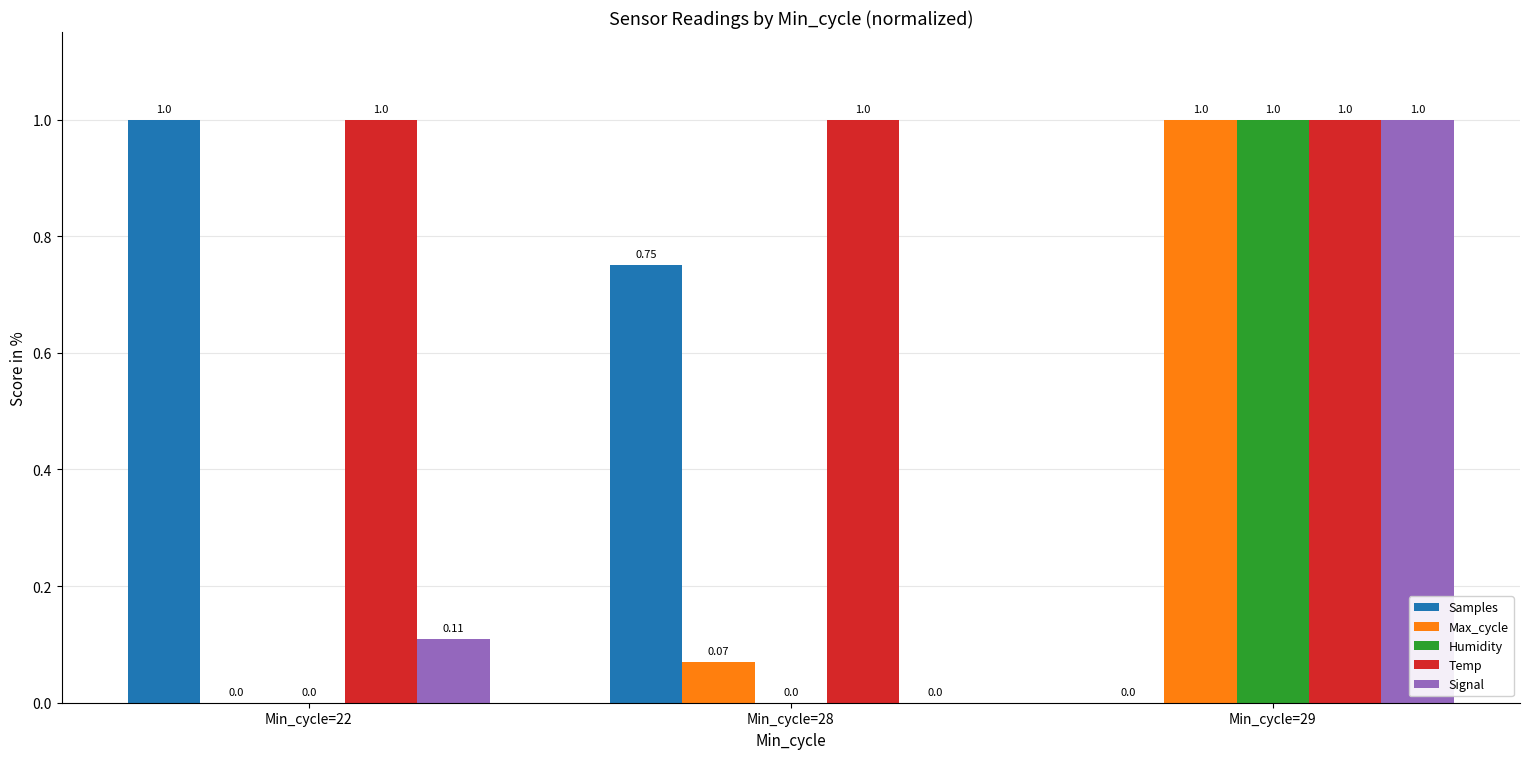

True or false: Signal has a value of 1.0 at Min_cycle=29.

True